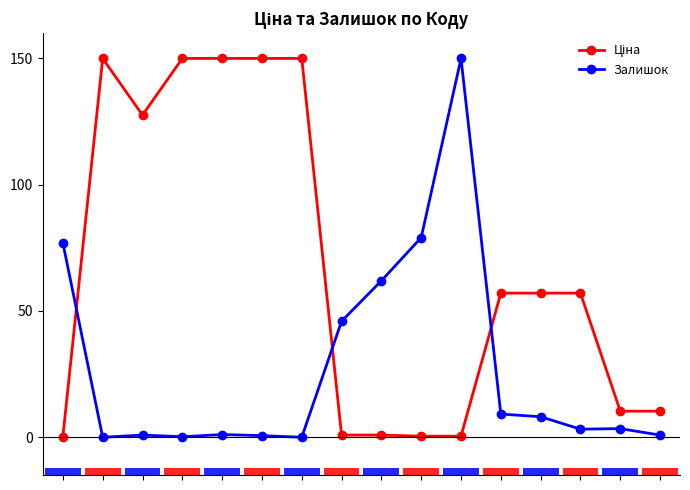

What is the difference between the maximum and minimum values in the Залишок series?

150.0